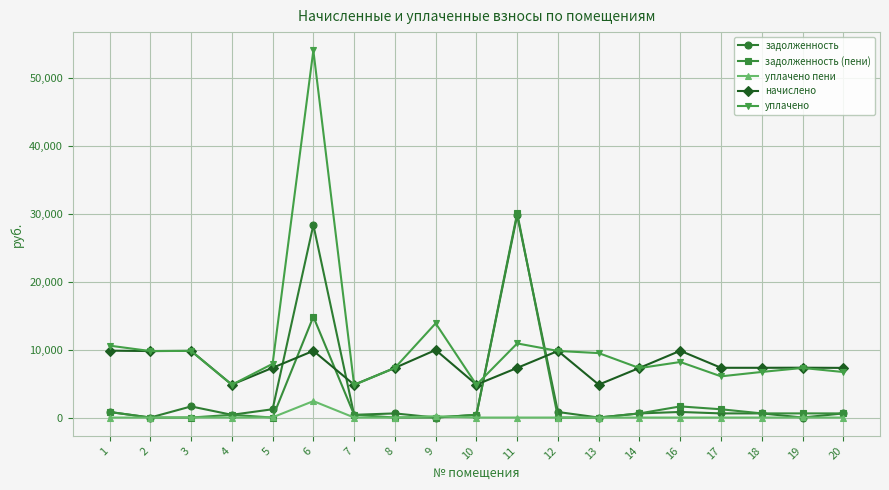

What is the sum of the начислено values at 6 and 1?

19690.9